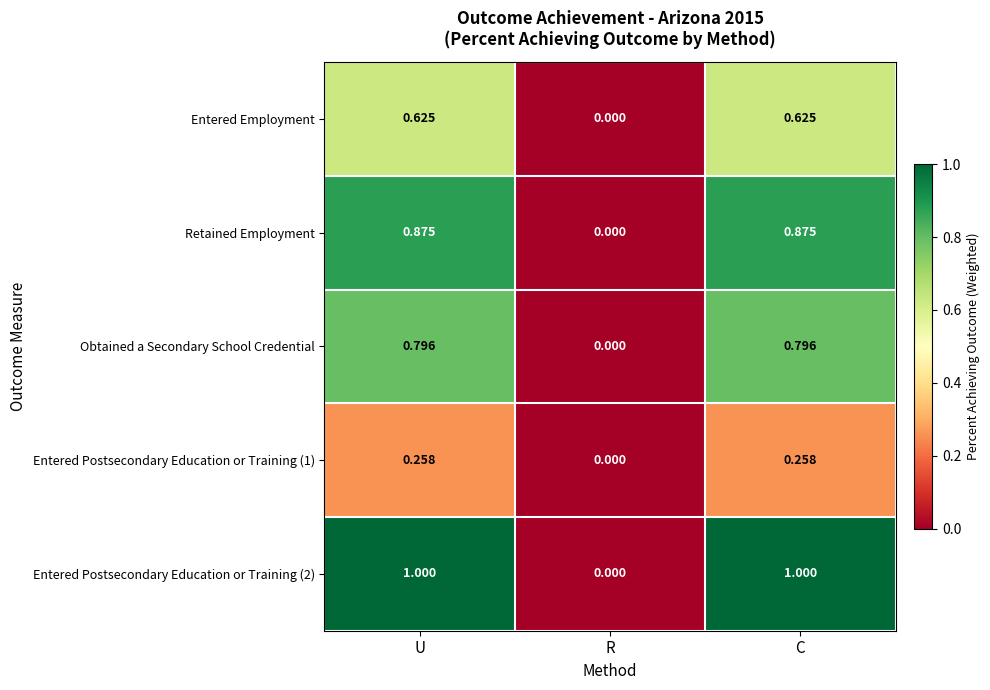

Is the value of Obtained a Secondary School Credential at C greater than the value of Retained Employment at U?

No